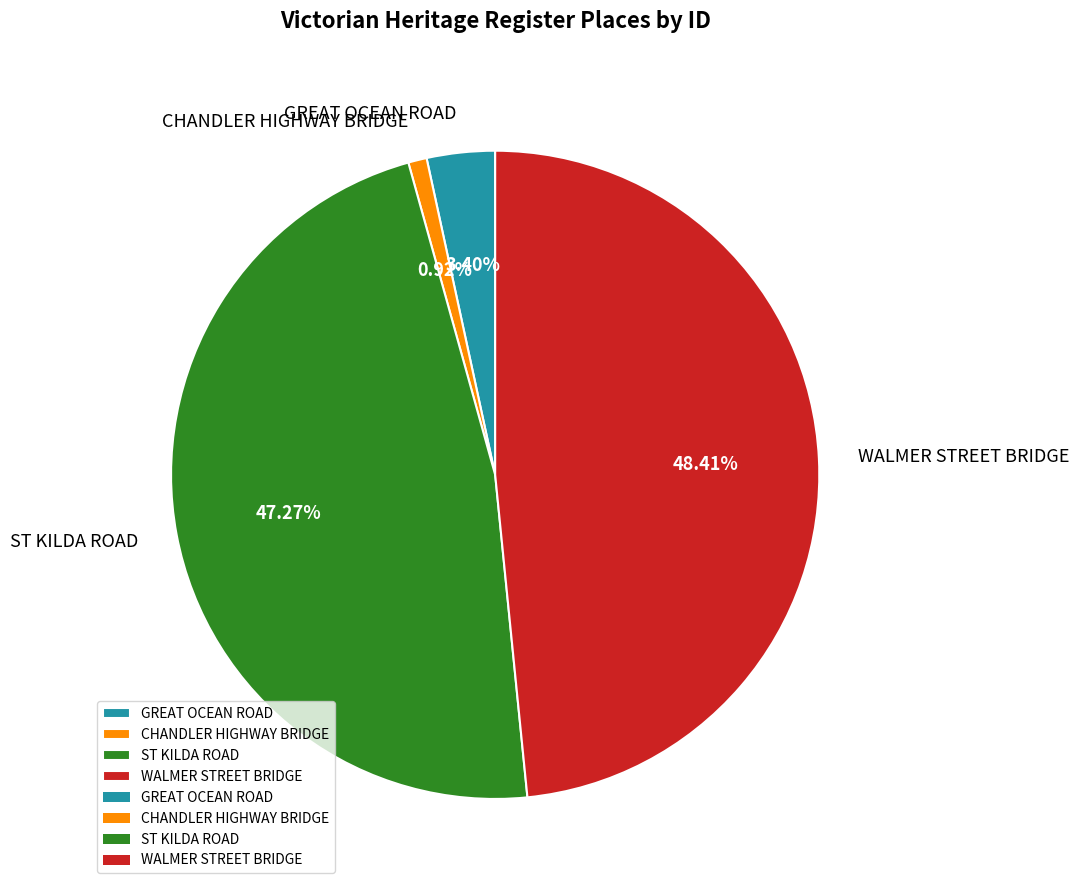

Is ST KILDA ROAD the majority of the pie?

No